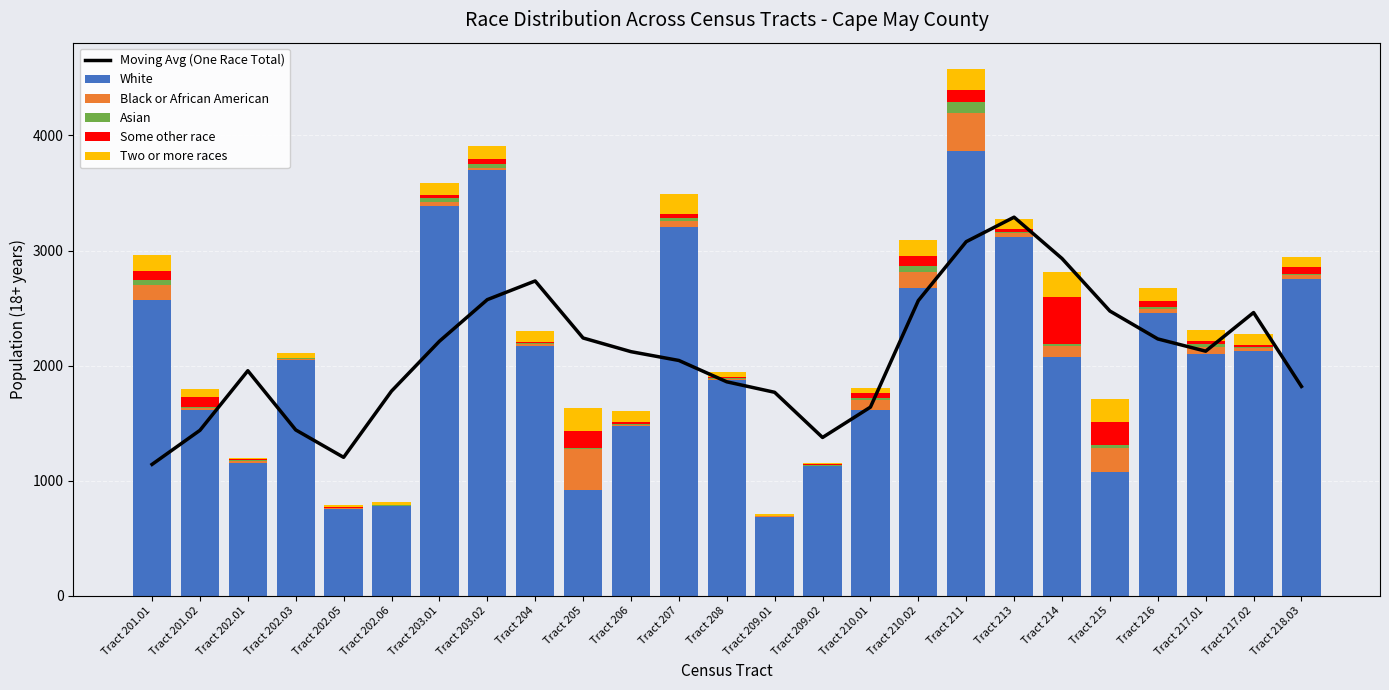

Is the value of Two or more races at Tract 215 greater than the value of Asian at Tract 209.02?

Yes